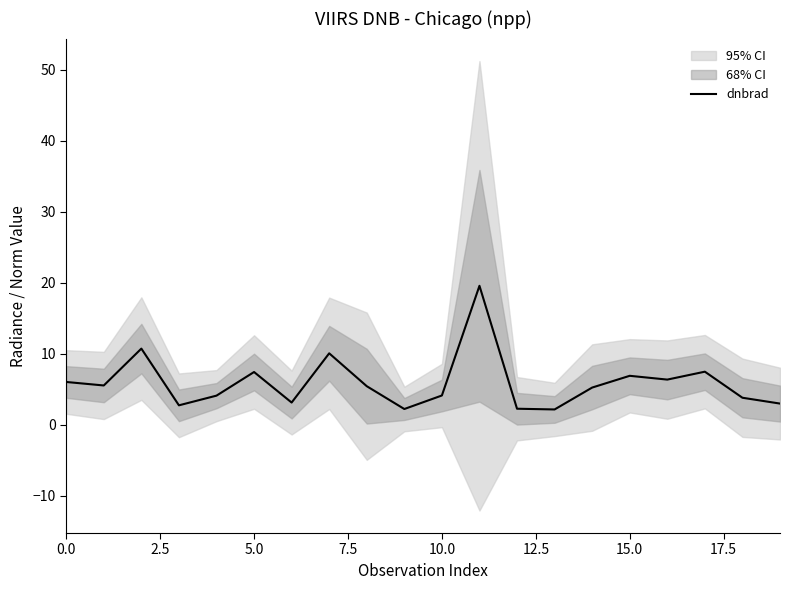

What value does the data have at 13?

2.1